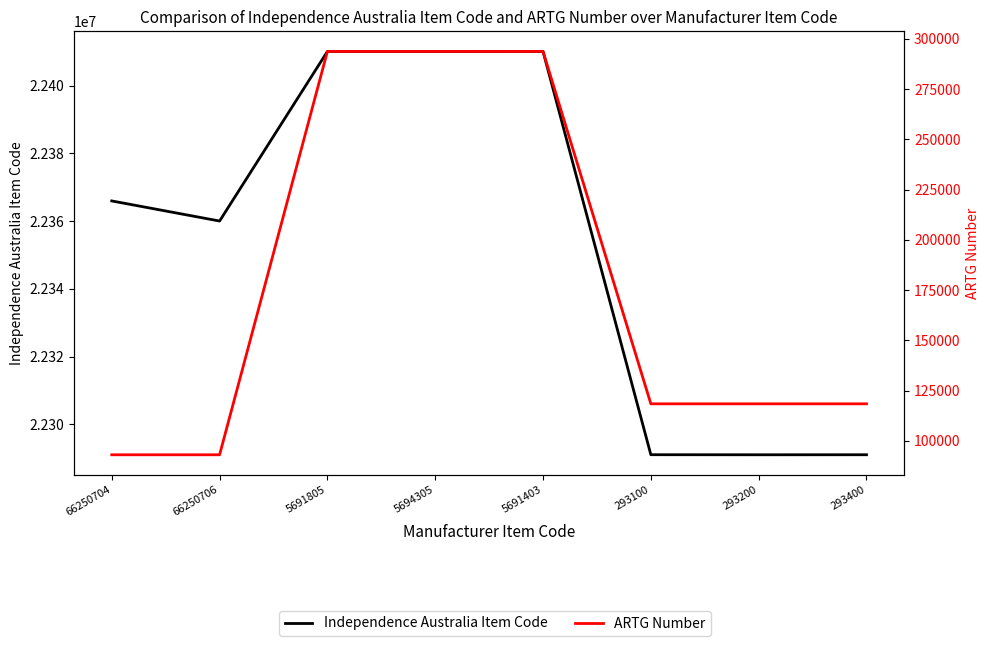

Which category has the highest value across all series?

5691403